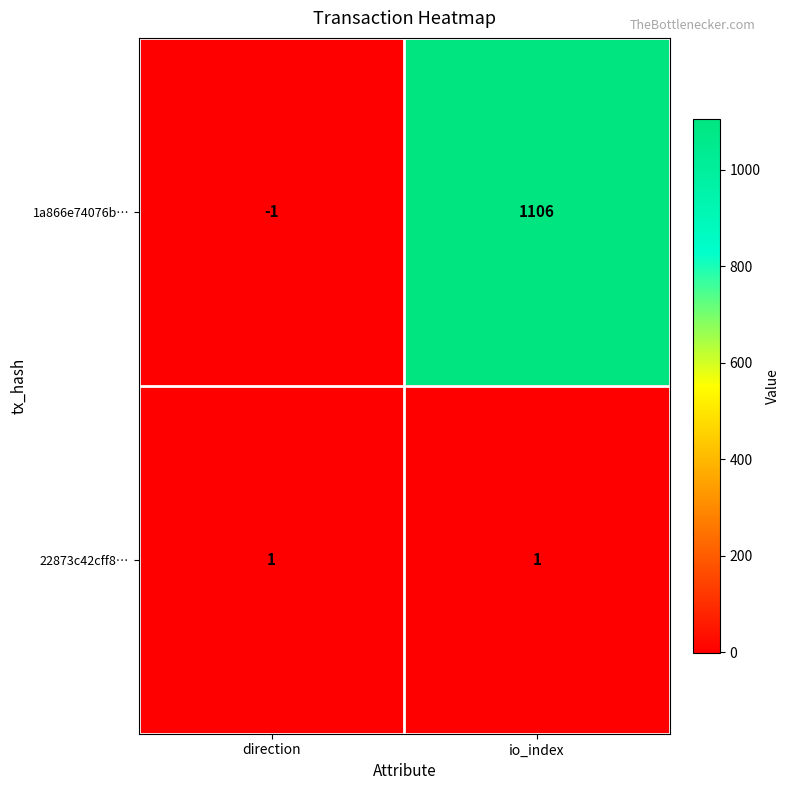

At how many categories does at least one series exceed 885?

1